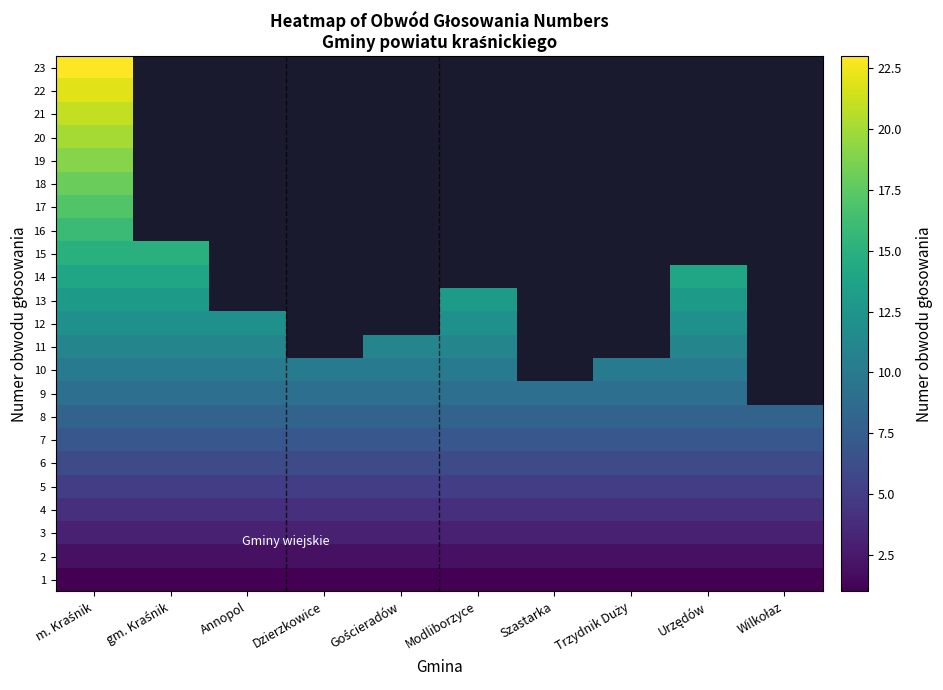

Which has a higher value, Urzędów or Annopol?

Urzędów